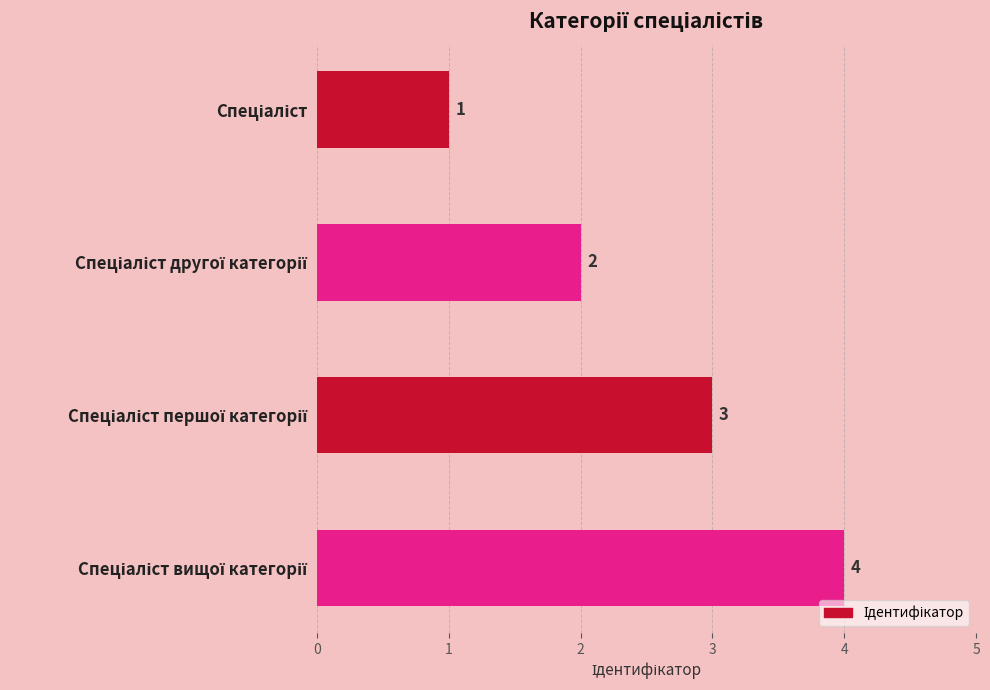

Count the number of data series in this chart.

1